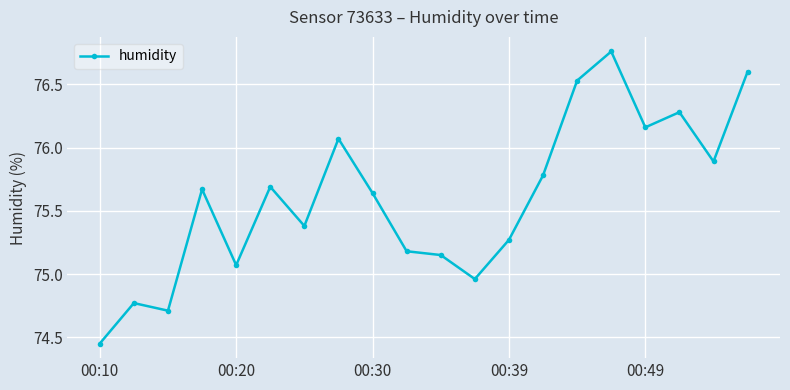

True or false: the data has more than 0 interior local peaks.

True